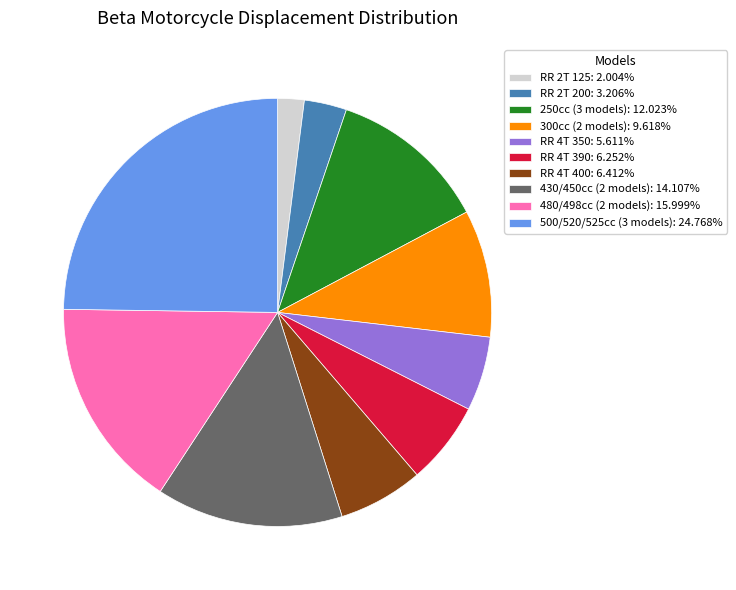

Do 300cc (2 models): 9.618% and 430/450cc (2 models): 14.107% together represent more than half of the pie?

No